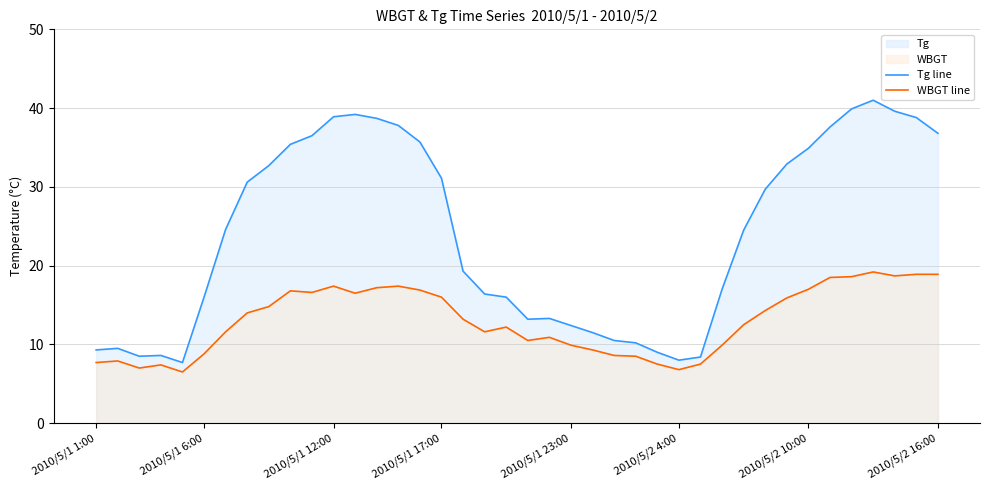

True or false: WBGT line and Tg line intersect in this chart.

False